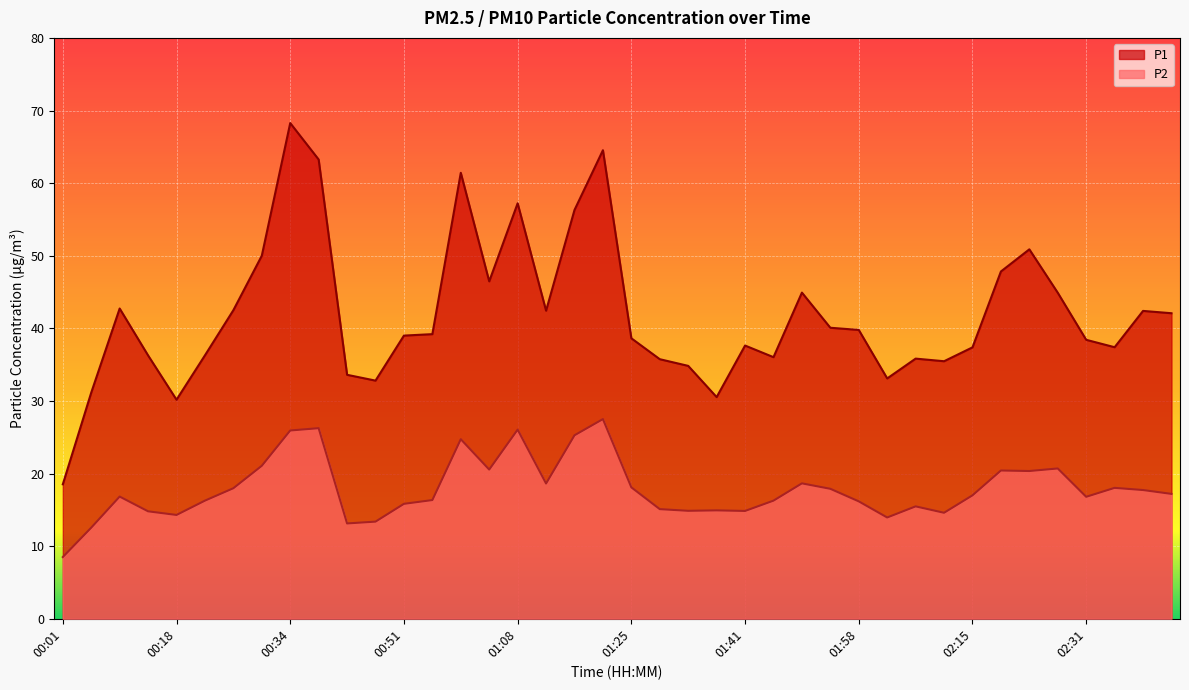

What is the approximate value of P1 at 00:09?

42.7